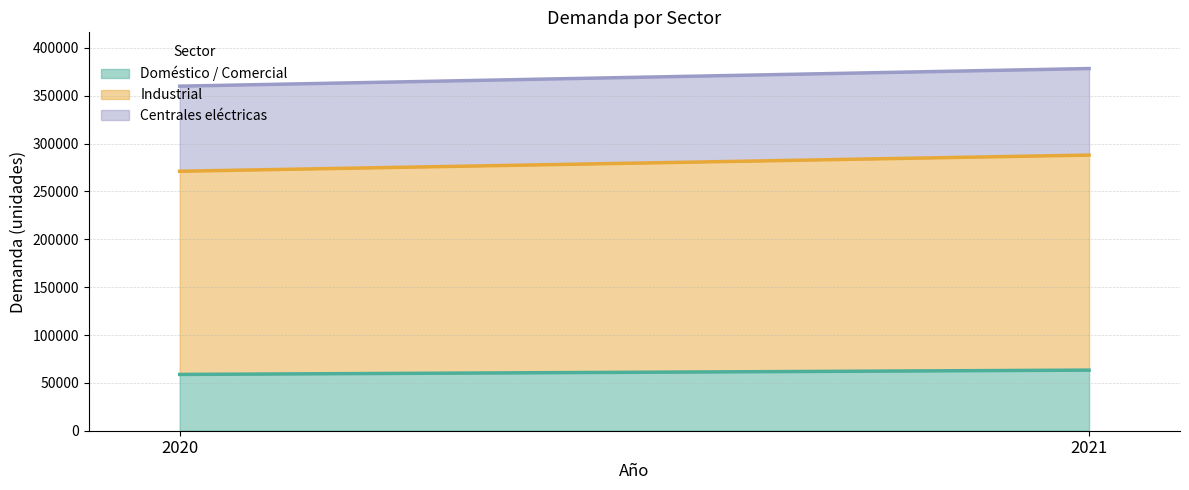

At which label does Industrial reach its minimum?

2020